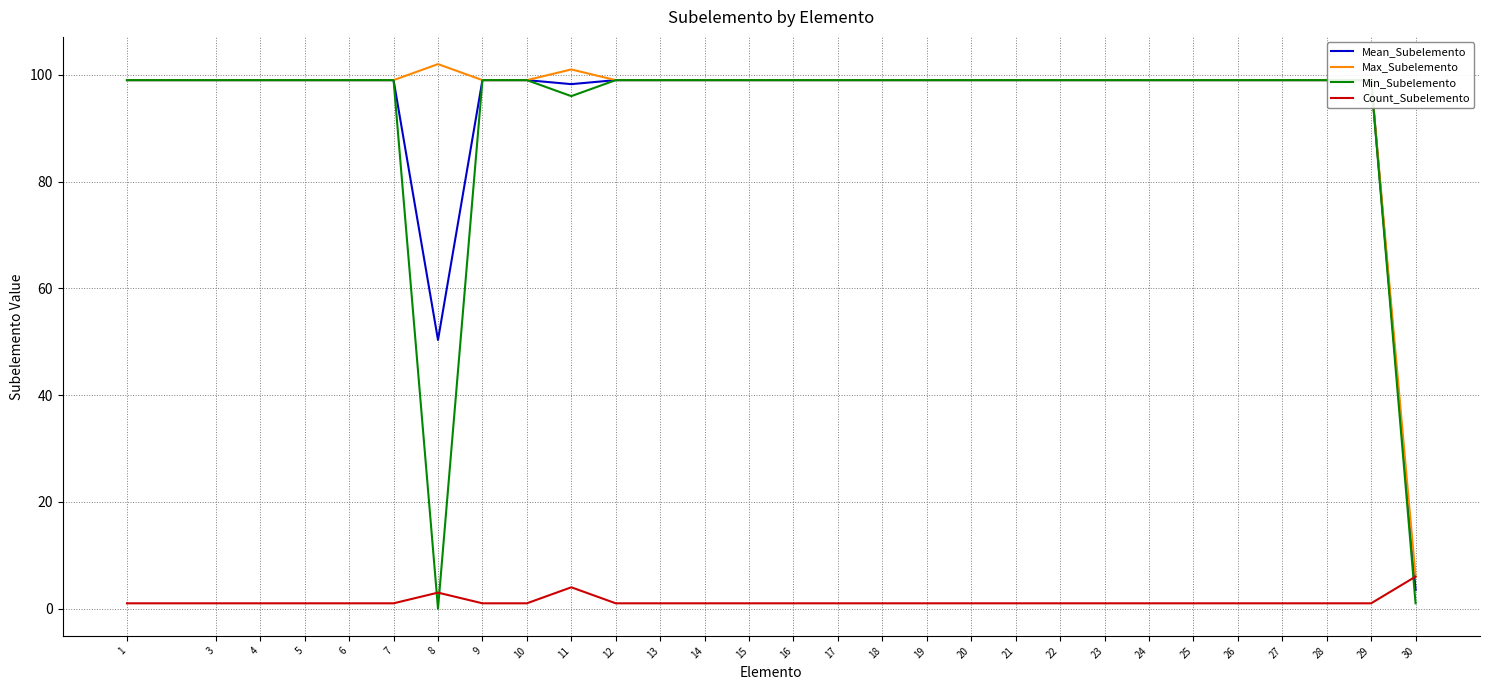

Which series has the widest spread of values?

Min_Subelemento